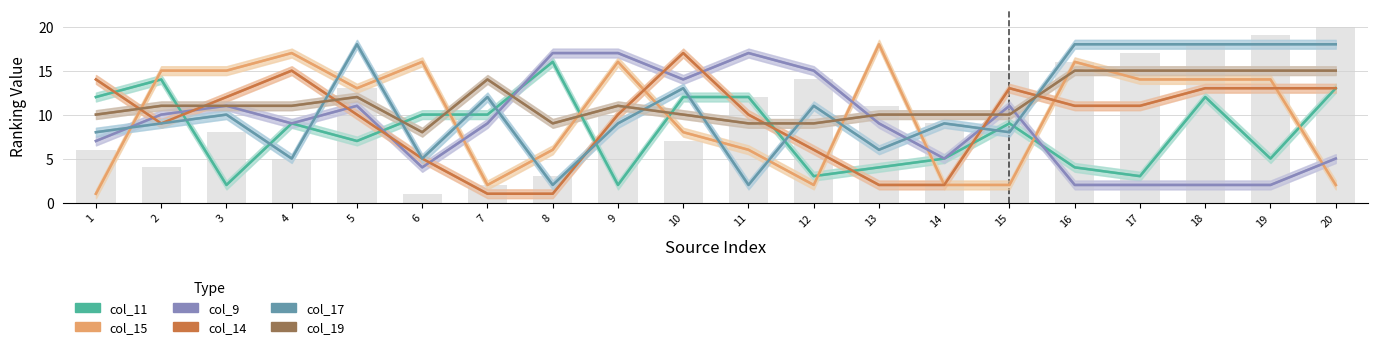

What value does the col_19 series have at 10?

10